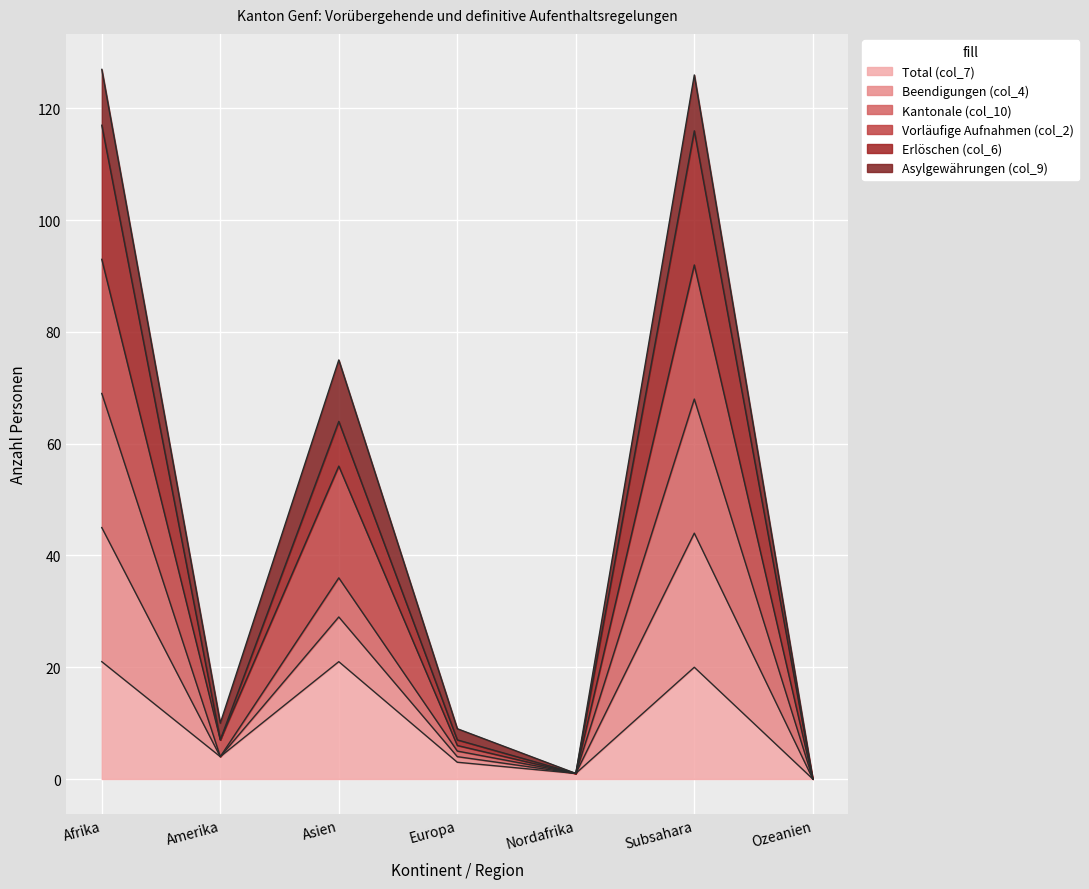

How many interior local valleys does the Total (col_7) series have?

2